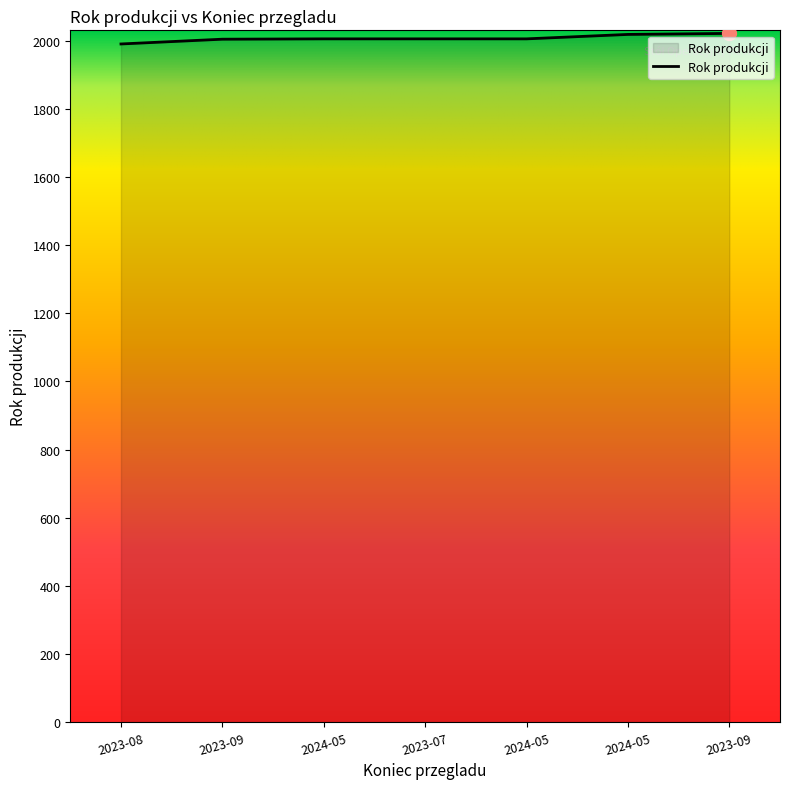

How many values are below 2005?

2